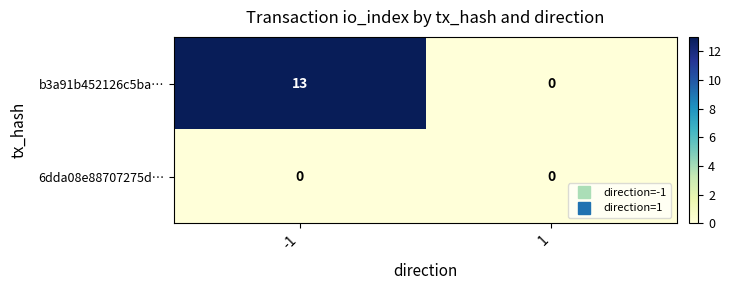

What is the maximum value shown in the chart?

13